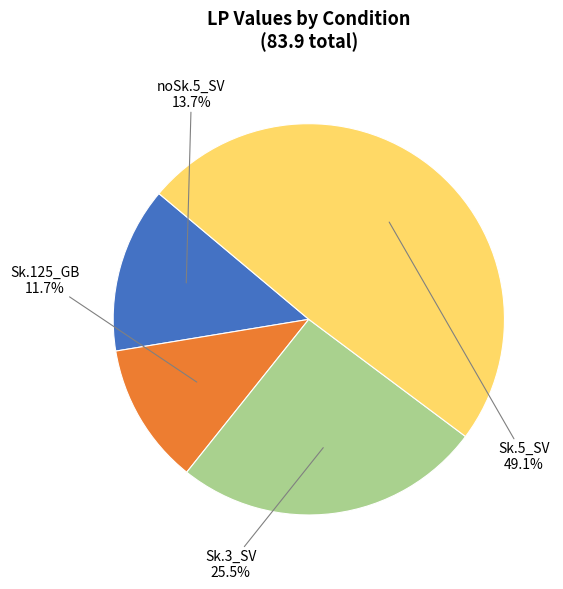

Does any single category account for the majority?

No